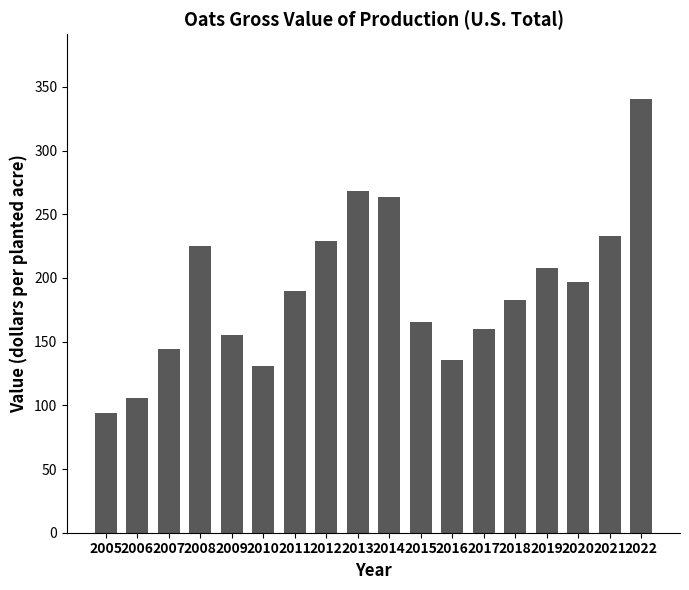

What is the smallest value displayed?

94.2